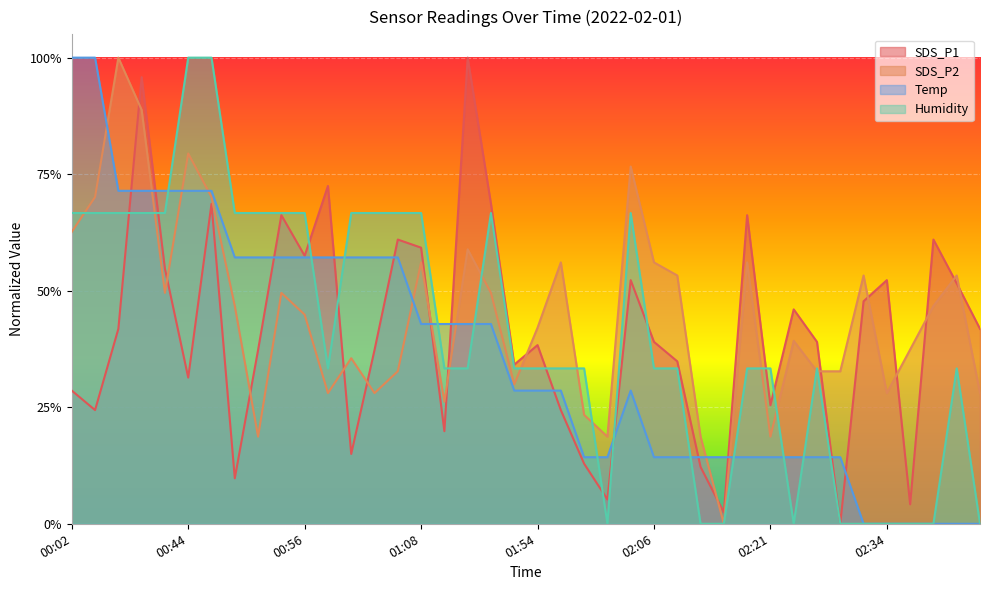

How many positive values does the Temp series have?

34